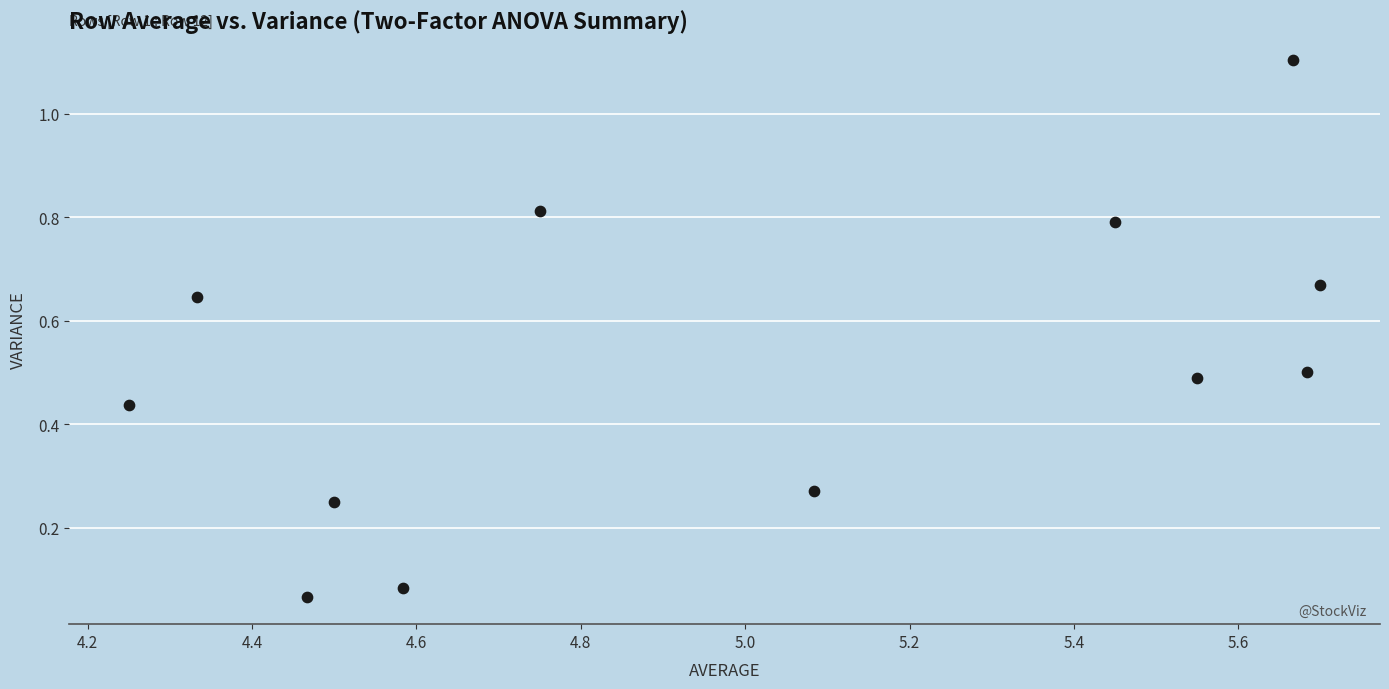

What is the range of X values (max minus min)?

1.5